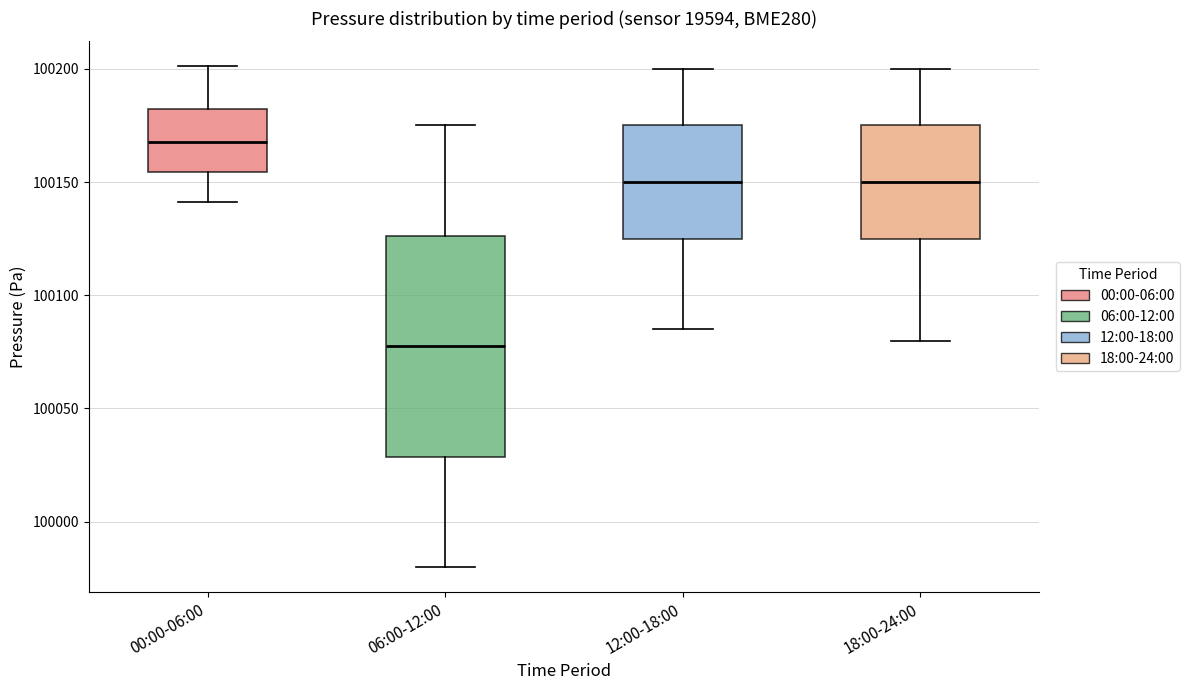

Which box is the tallest, from its lower edge to its upper edge?

06:00-12:00